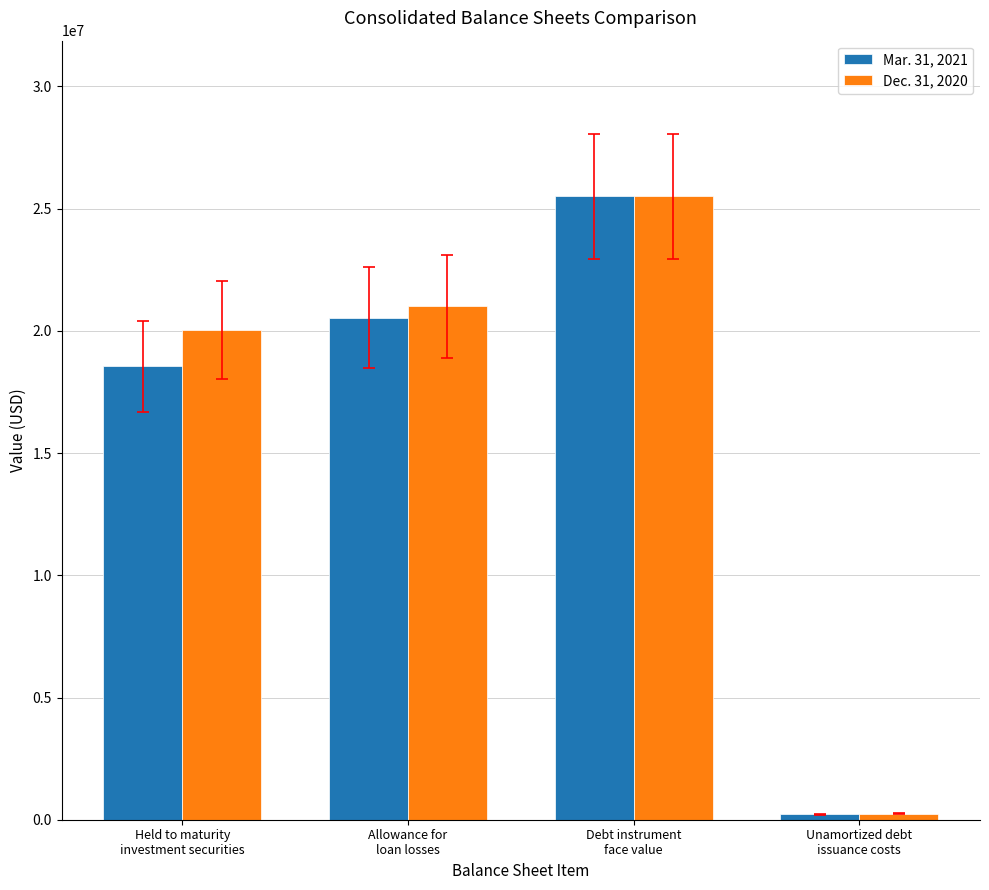

How many bars are there in total?

8